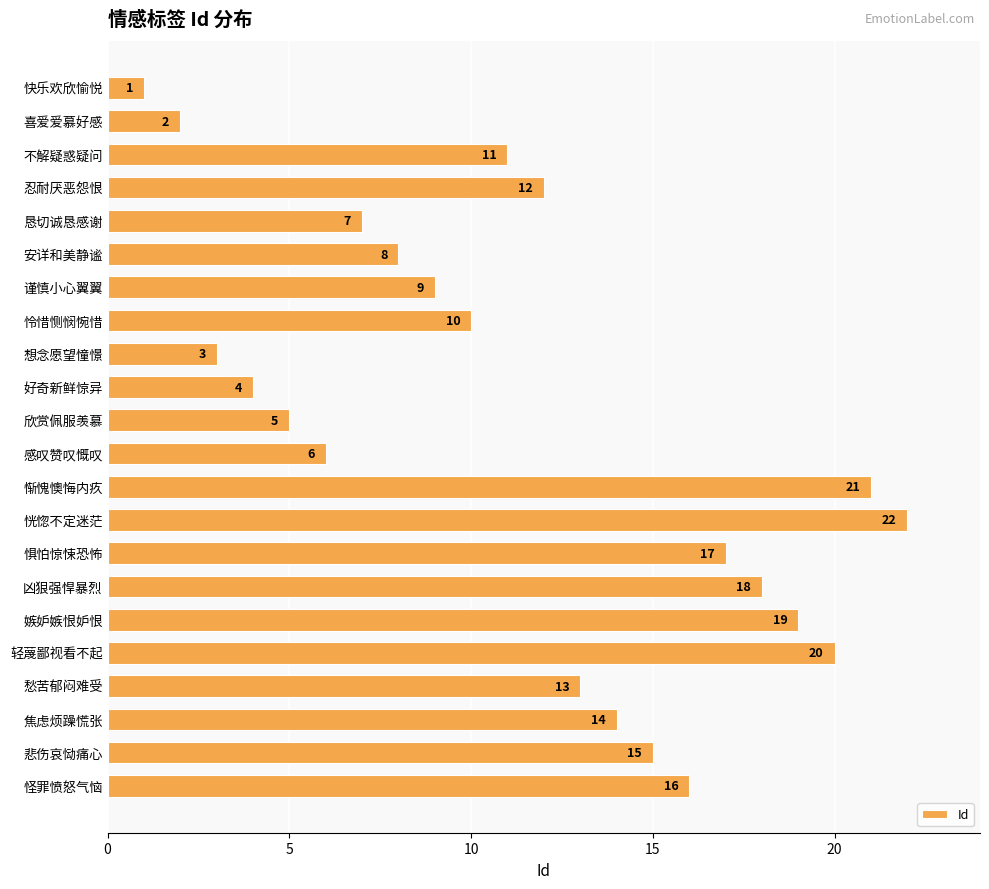

What is the greatest value displayed?

22